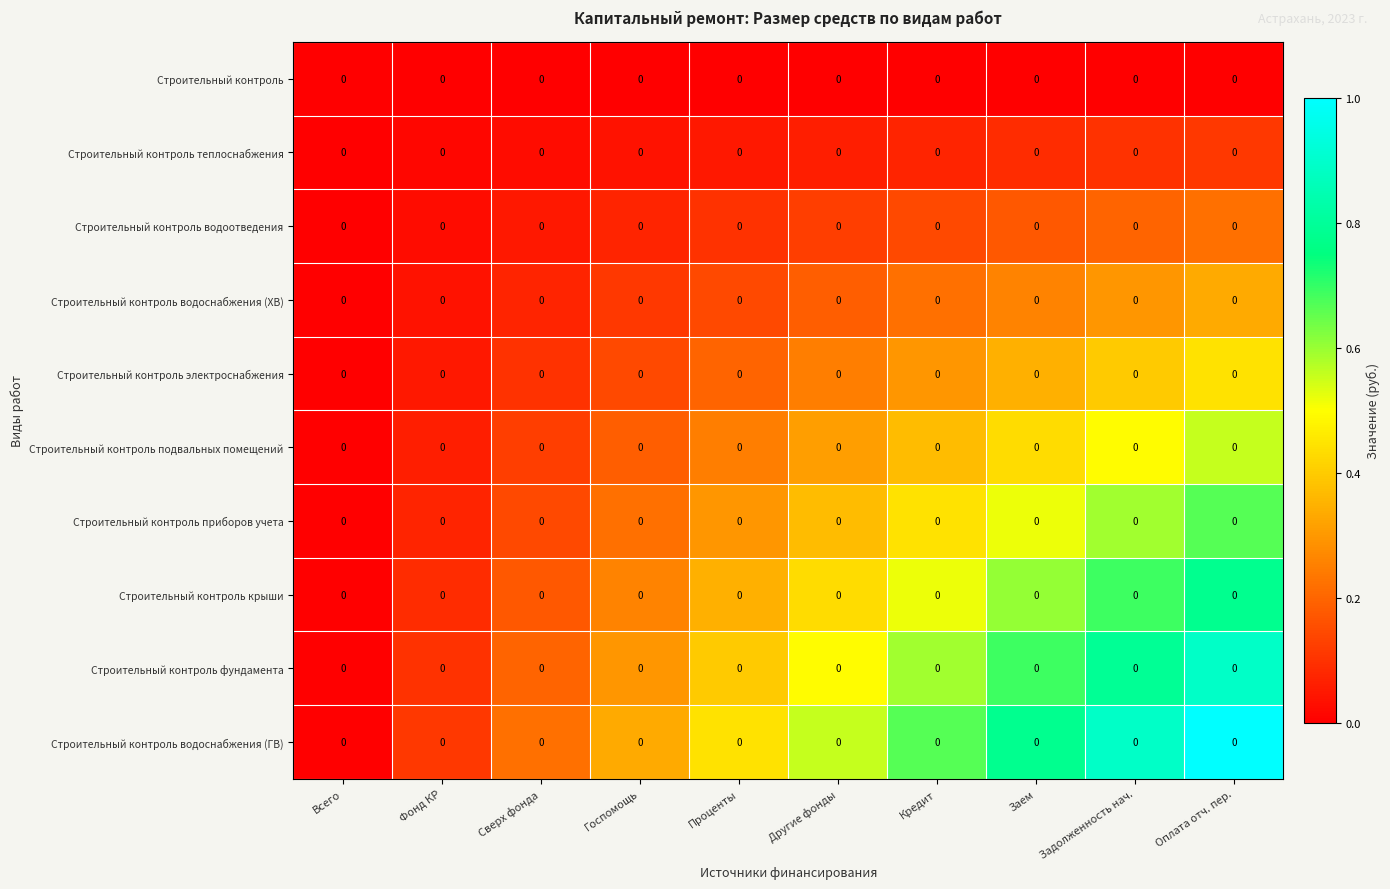

At which label is Строительный контроль водоснабжения (ХВ) closest to 0?

Всего